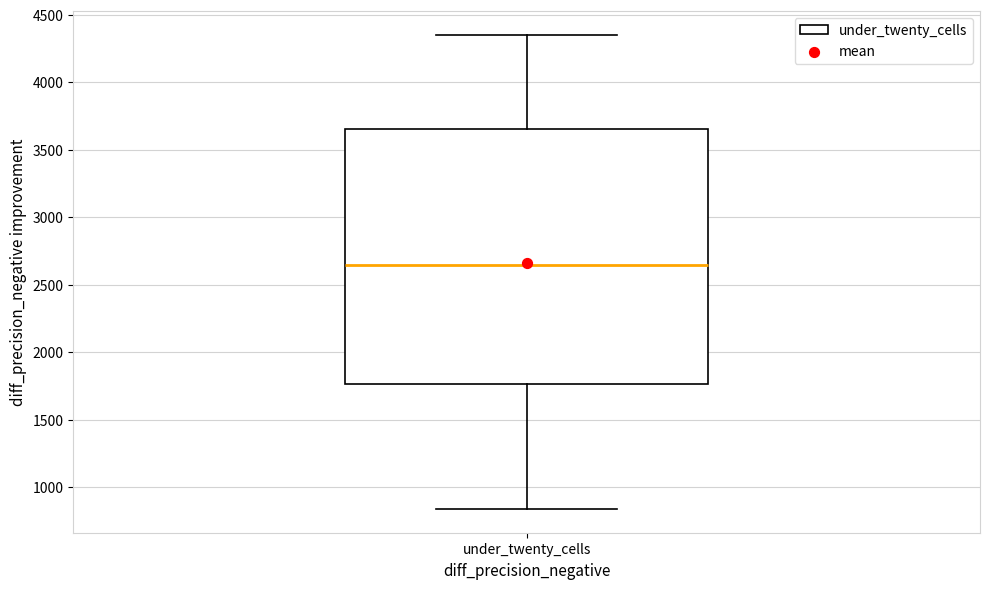

Transcribe this box plot: give where the median line is, the range the box spans, and where the two whiskers end, as read against the y-axis. The values are not printed on the chart, so give them approximately, as read against the axis.

median 2650, box 1750 to 3650, whiskers 850 to 4350